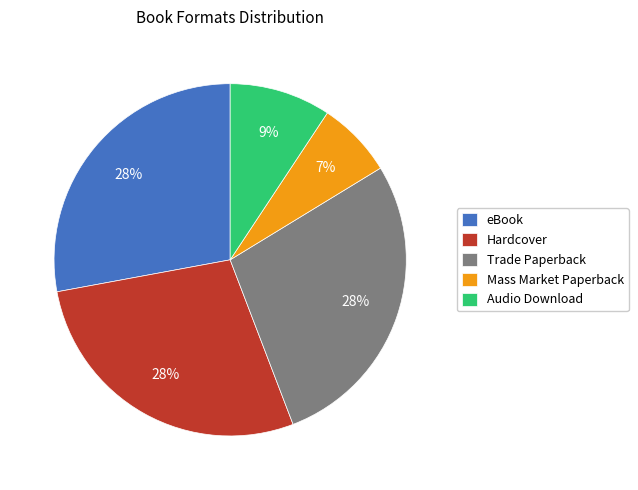

Which has a higher value, Mass Market Paperback or eBook?

eBook